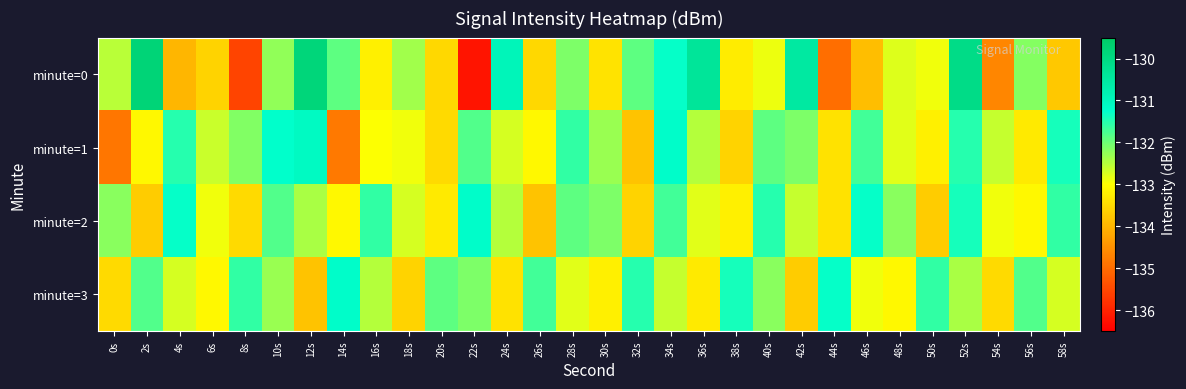

Reading left to right, list all the values displayed in this chart.

minute=0: 0s=-132.5	2s=-129.8	4s=-134.0	6s=-133.6	8s=-135.6	10s=-132.3	12s=-129.9	14s=-131.9	16s=-133.2	18s=-132.3	20s=-133.5	22s=-136.2	24s=-130.9	26s=-133.5	28s=-132.1	30s=-133.4	32s=-131.9	34s=-131.3	36s=-130.4	38s=-133.3	40s=-132.9	42s=-130.5	44s=-135.0	46s=-133.9	48s=-132.8	50s=-132.9	52s=-130.1	54s=-134.7	56s=-132.2	58s=-133.8
minute=1: 0s=-134.9	2s=-133.1	4s=-131.5	6s=-132.6	8s=-132.1	10s=-131.3	12s=-131.1	14s=-134.8	16s=-133.0	18s=-132.9	20s=-133.5	22s=-131.8	24s=-132.7	26s=-133.1	28s=-131.6	30s=-132.3	32s=-133.8	34s=-131.2	36s=-132.5	38s=-133.6	40s=-131.9	42s=-132.1	44s=-133.4	46s=-131.7	48s=-132.8	50s=-133.2	52s=-131.5	54s=-132.6	56s=-133.3	58s=-131.4
minute=2: 0s=-132.2	2s=-133.7	4s=-131.3	6s=-132.9	8s=-133.5	10s=-131.8	12s=-132.4	14s=-133.1	16s=-131.6	18s=-132.7	20s=-133.3	22s=-131.2	24s=-132.5	26s=-133.8	28s=-131.9	30s=-132.1	32s=-133.6	34s=-131.7	36s=-132.8	38s=-133.2	40s=-131.5	42s=-132.6	44s=-133.4	46s=-131.3	48s=-132.2	50s=-133.7	52s=-131.4	54s=-132.9	56s=-133.1	58s=-131.6
minute=3: 0s=-133.5	2s=-131.8	4s=-132.7	6s=-133.1	8s=-131.6	10s=-132.3	12s=-133.8	14s=-131.2	16s=-132.5	18s=-133.6	20s=-131.9	22s=-132.1	24s=-133.4	26s=-131.7	28s=-132.8	30s=-133.2	32s=-131.5	34s=-132.6	36s=-133.3	38s=-131.4	40s=-132.2	42s=-133.7	44s=-131.3	46s=-132.9	48s=-133.1	50s=-131.6	52s=-132.4	54s=-133.5	56s=-131.8	58s=-132.7